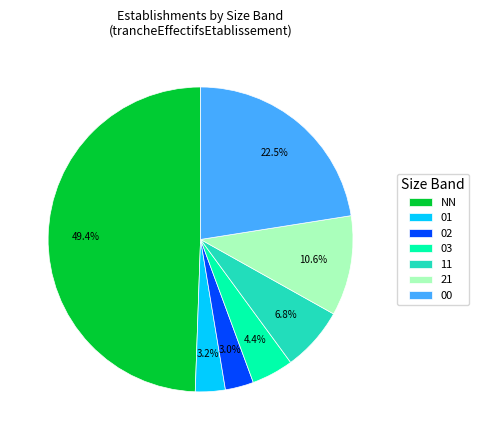

Is the sum of 02 and 21 greater than half?

No